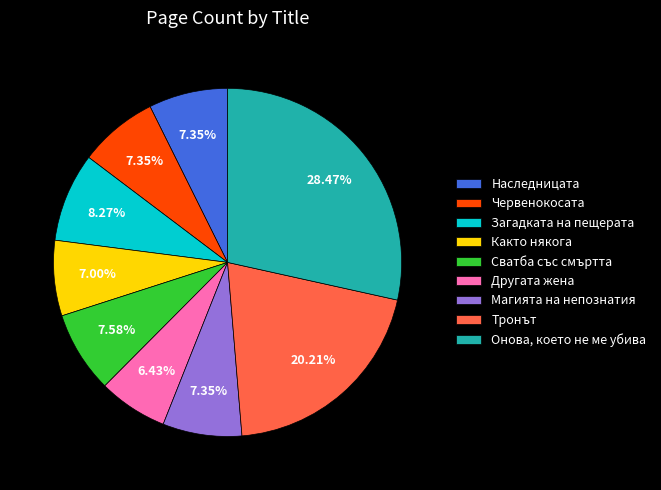

Does any single category account for the majority?

No